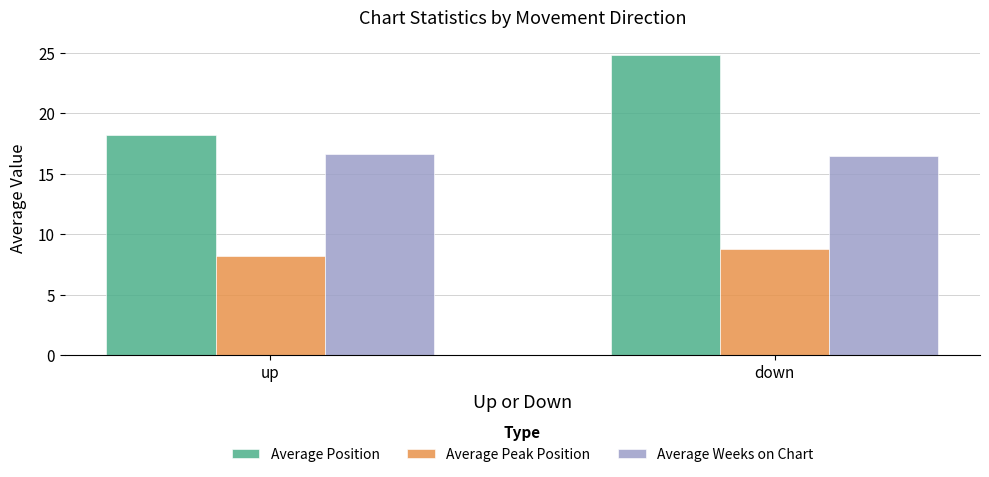

Count the number of categories in the chart.

2